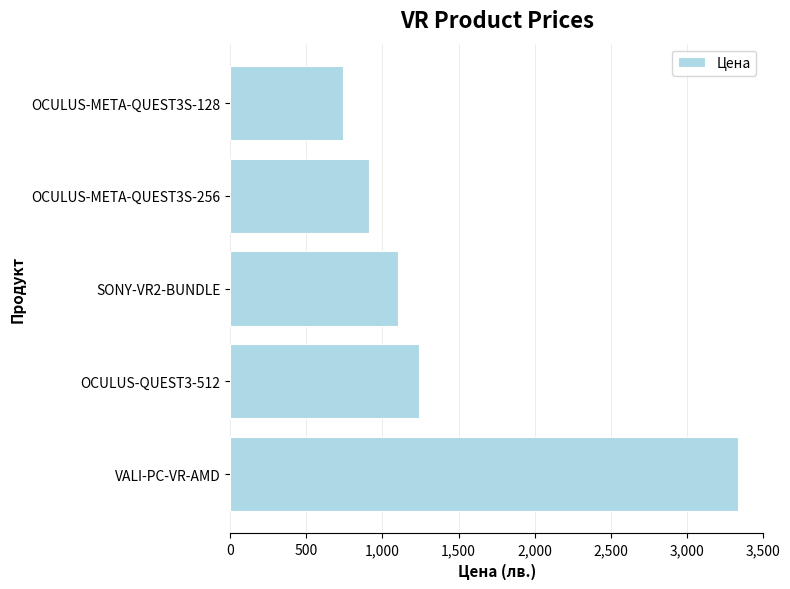

Are the bars grouped side by side (vs. stacked)?

No